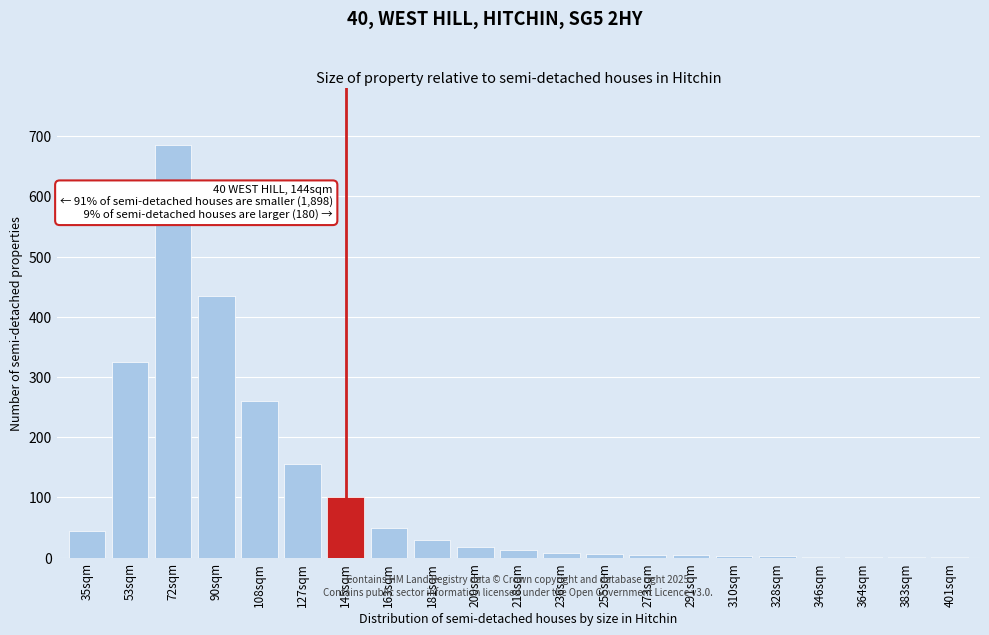

Which has a higher value, 35sqm or 127sqm?

127sqm